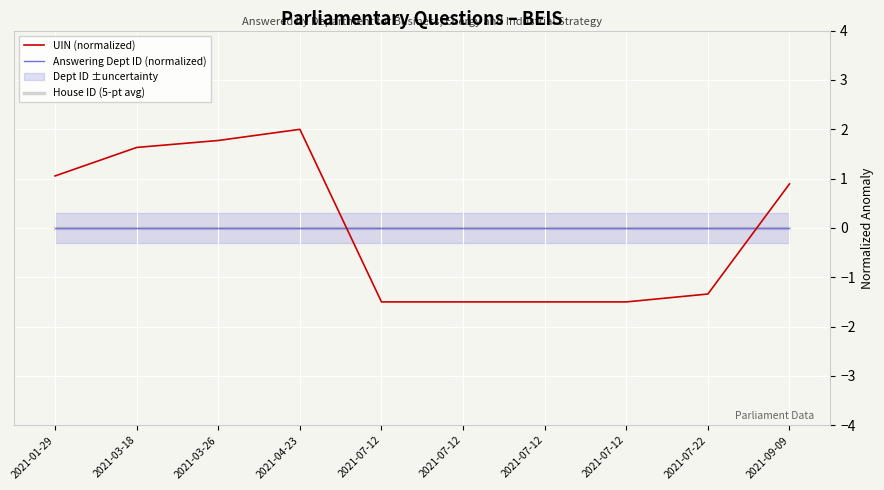

True or false: UIN (normalized) has more than 2 points higher than both neighbors.

False